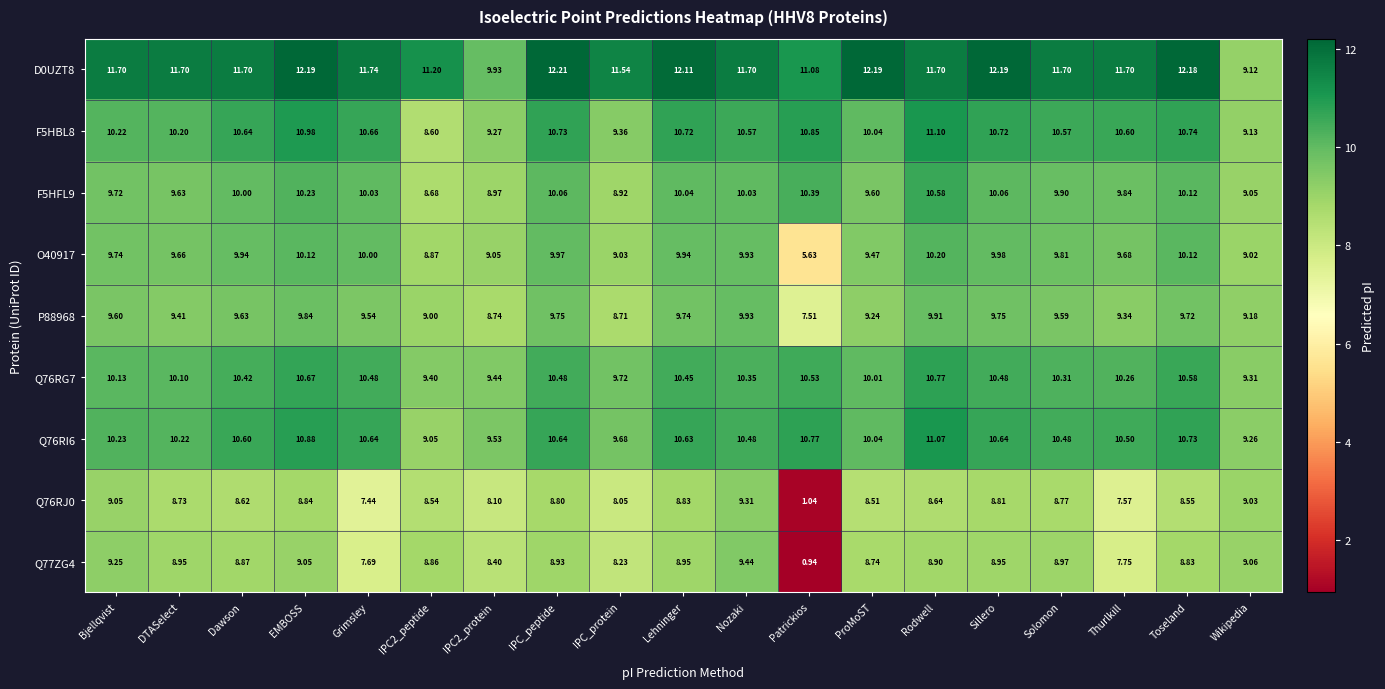

At which label does F5HBL8 reach its peak?

Rodwell